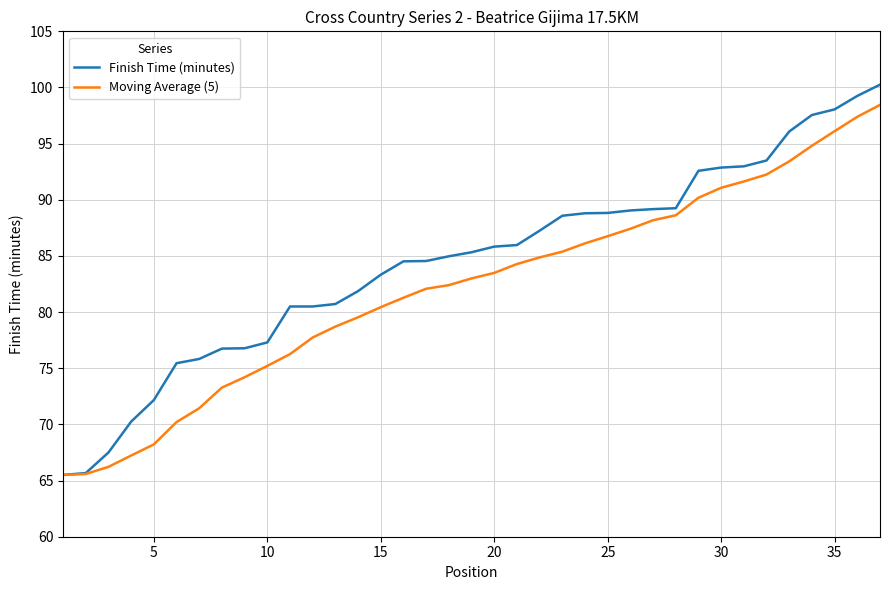

Which series has the largest total across all categories?

Finish Time (minutes)